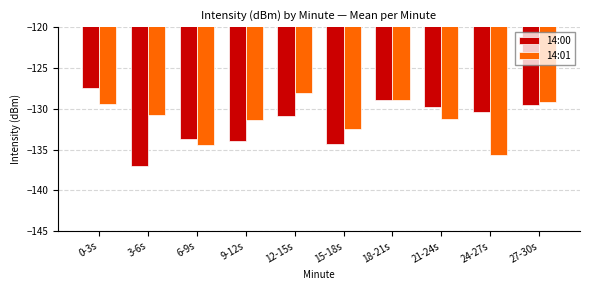

What is the difference between the maximum and second lowest values in the 14:00 series?

6.8